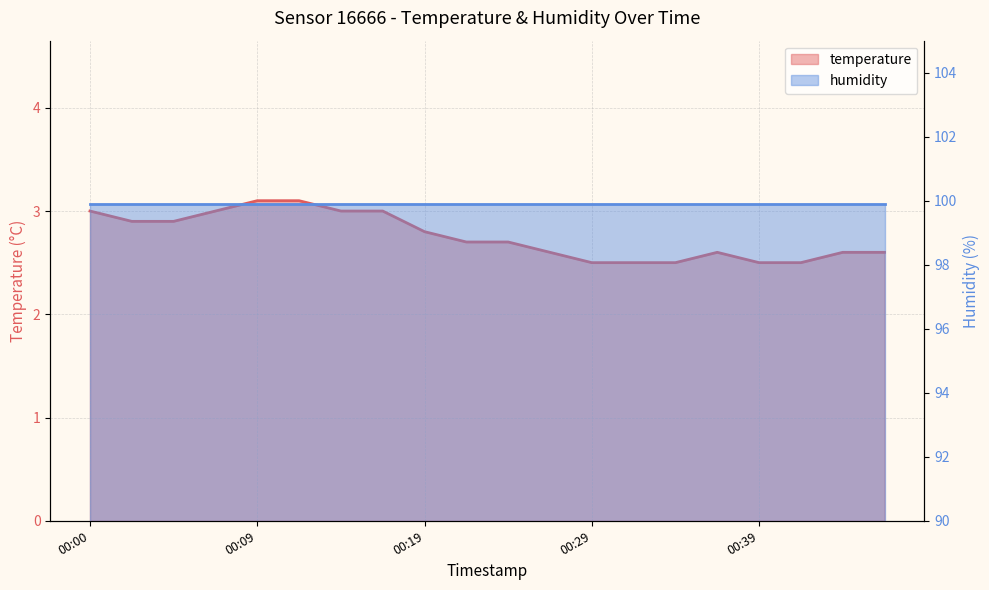

Is it true that the value at 00:17 is 3.0?

True